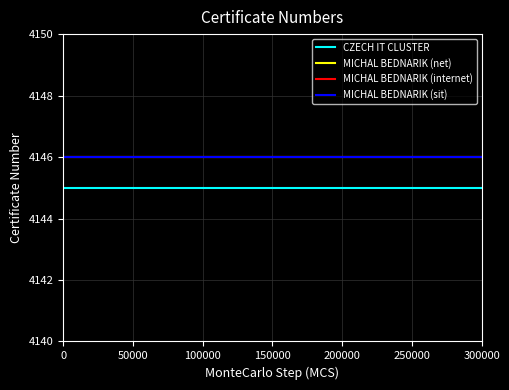

What is the difference between the highest and lowest values at 0?

1